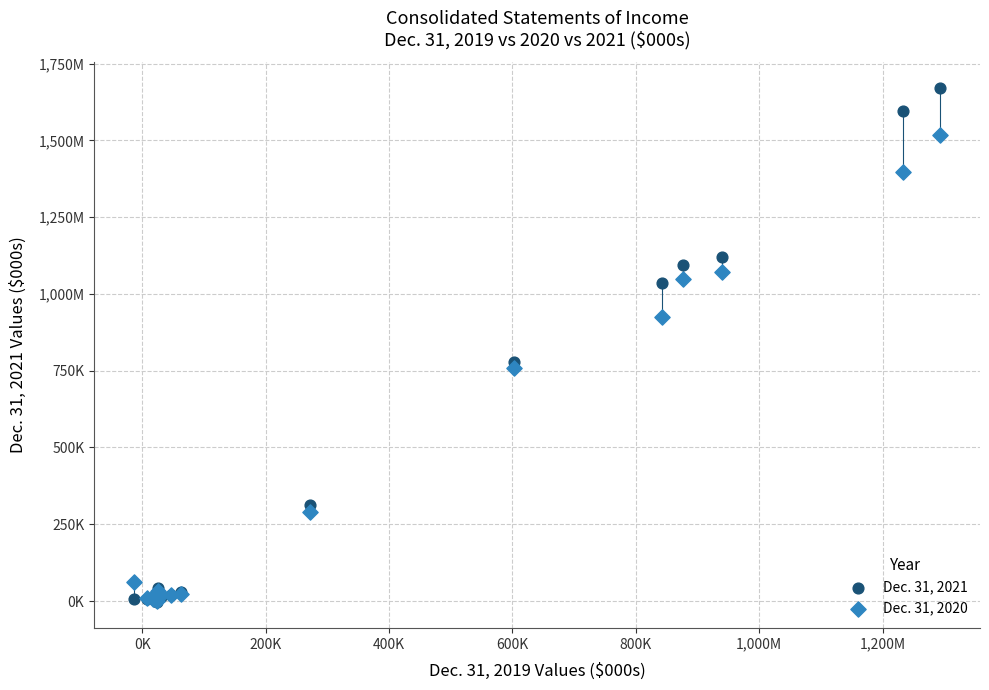

What are all the series names shown in the legend?

Dec. 31, 2021, Dec. 31, 2020